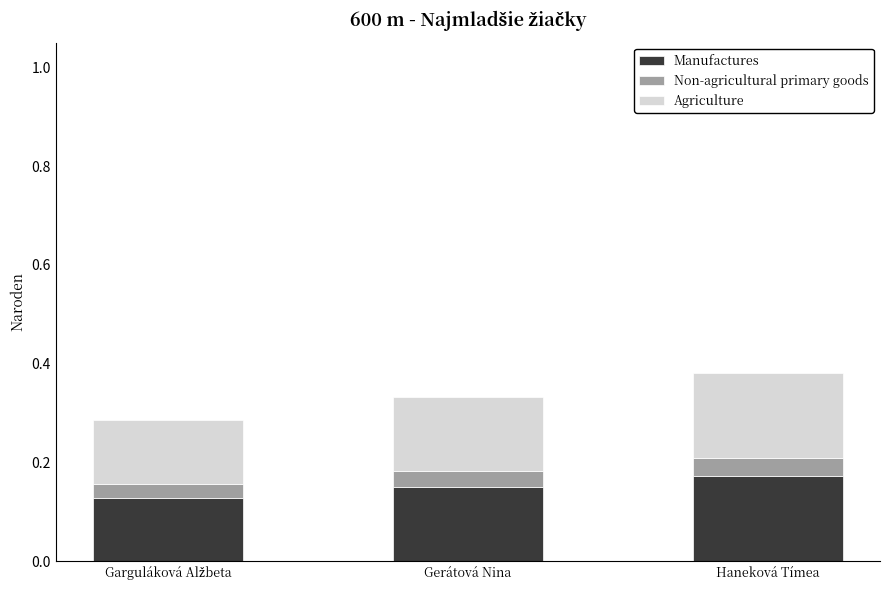

What is the total value across all series at Haneková Tímea?

0.4